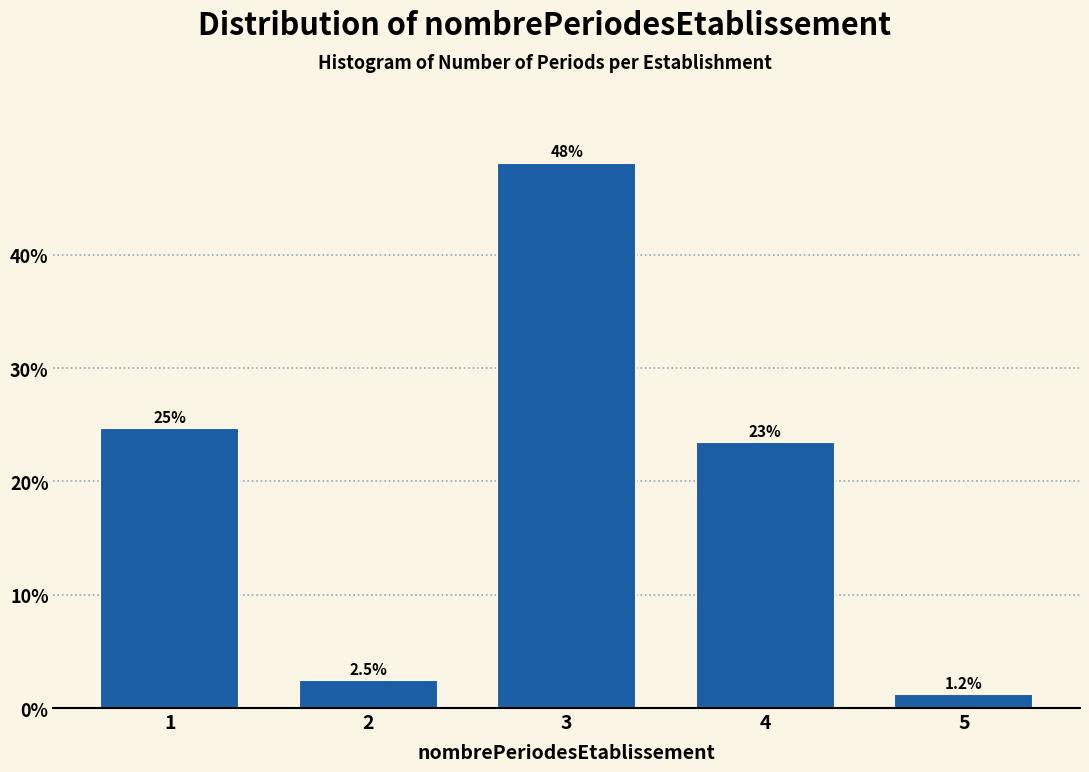

Reading right to left, what are all the values shown in this chart?

5=1.2	4=23.5	3=48.1	2=2.5	1=24.7